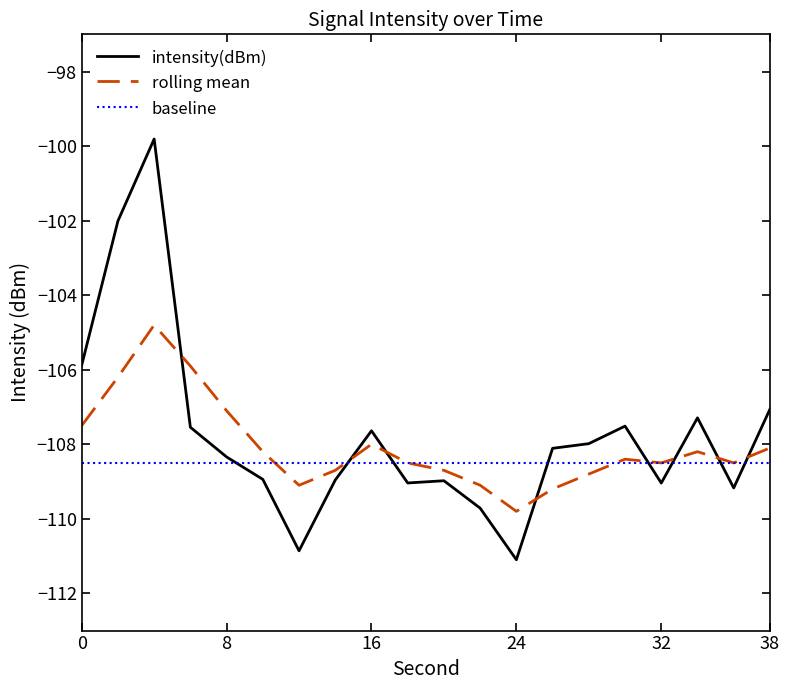

How many lines are shown in the chart?

3